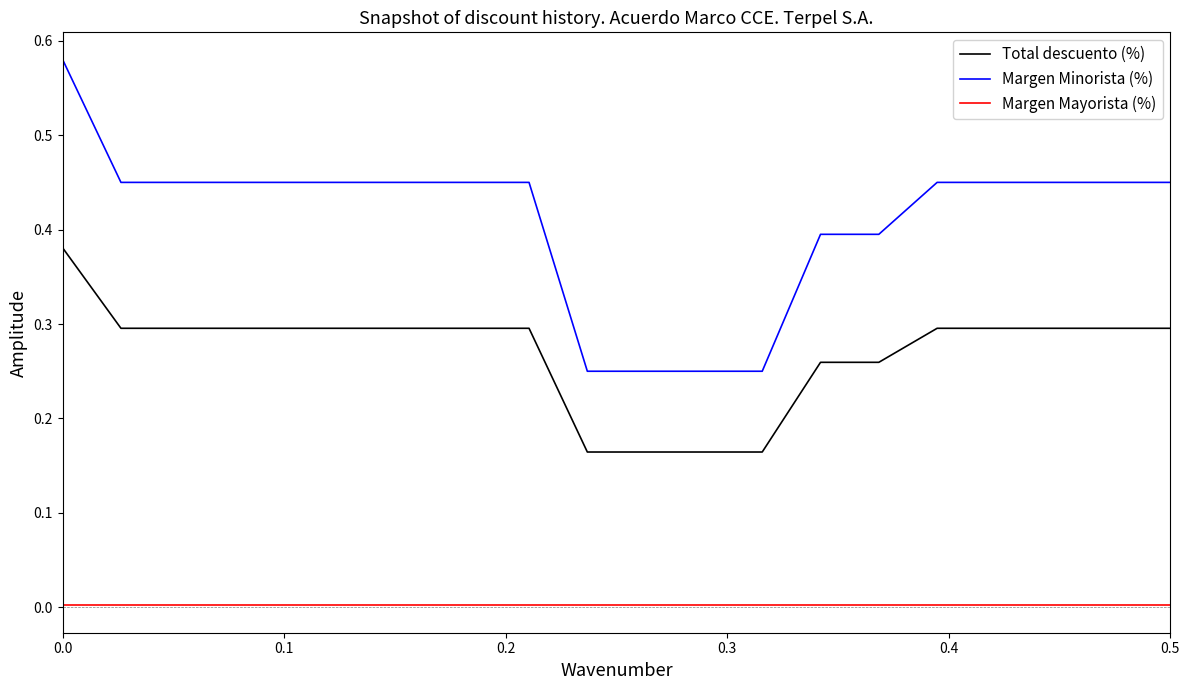

Rank the series by their maximum value, from highest to lowest.

Margen Minorista (%), Total descuento (%), Margen Mayorista (%)